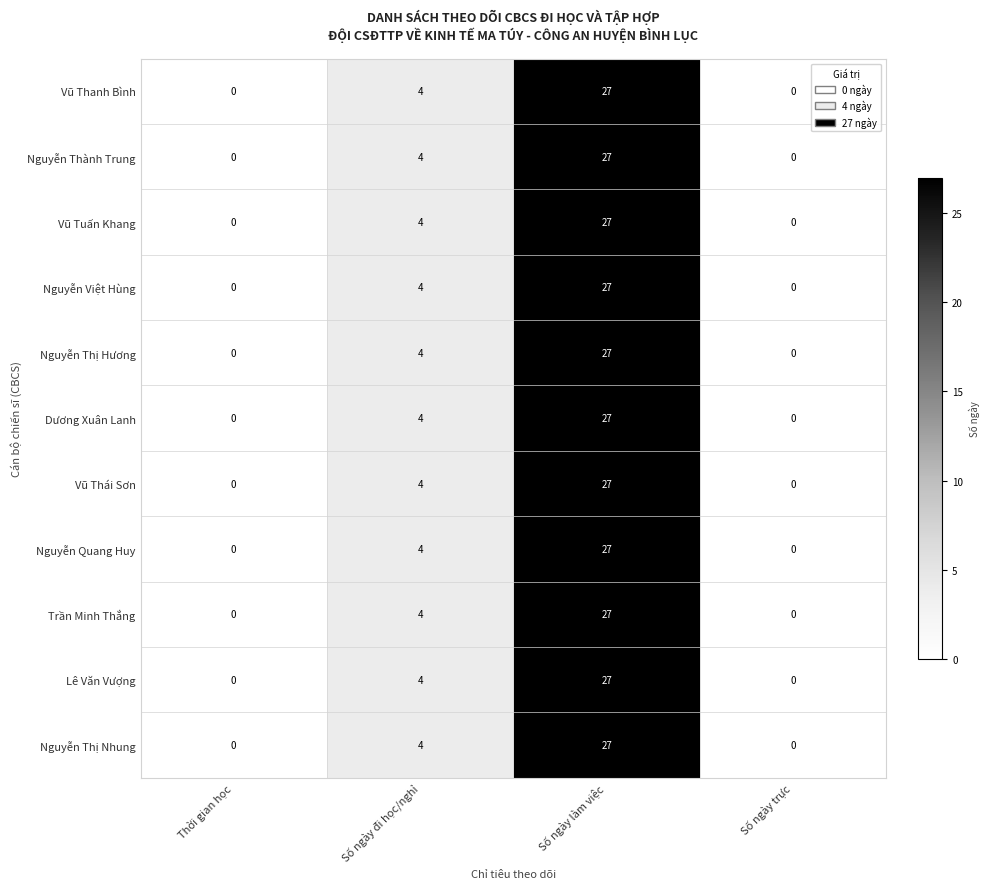

What is the difference between the Vũ Thái Sơn values at Số ngày làm việc and Số ngày đi học/nghỉ?

23